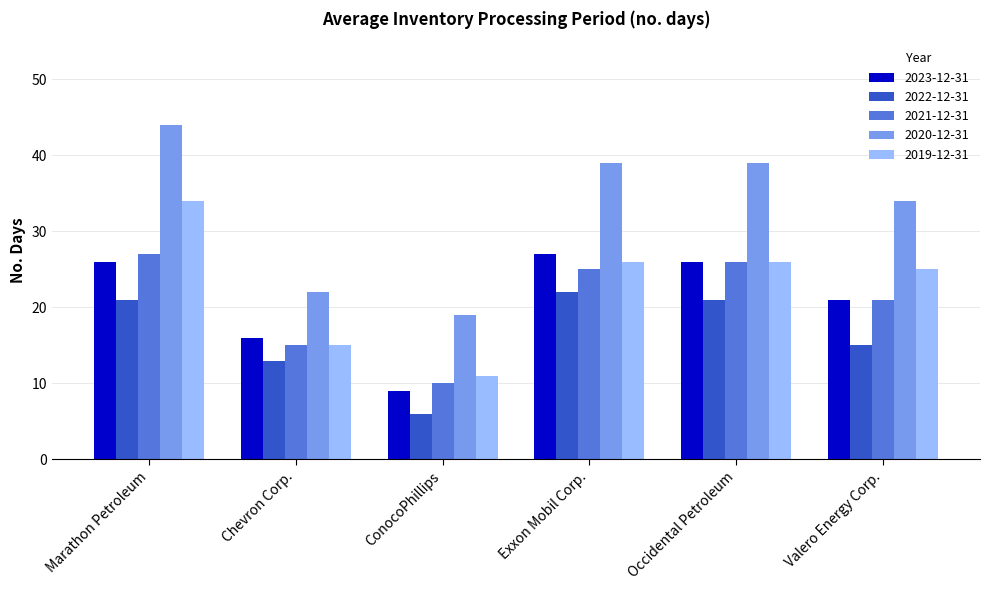

Are the bars grouped side by side (vs. stacked)?

Yes